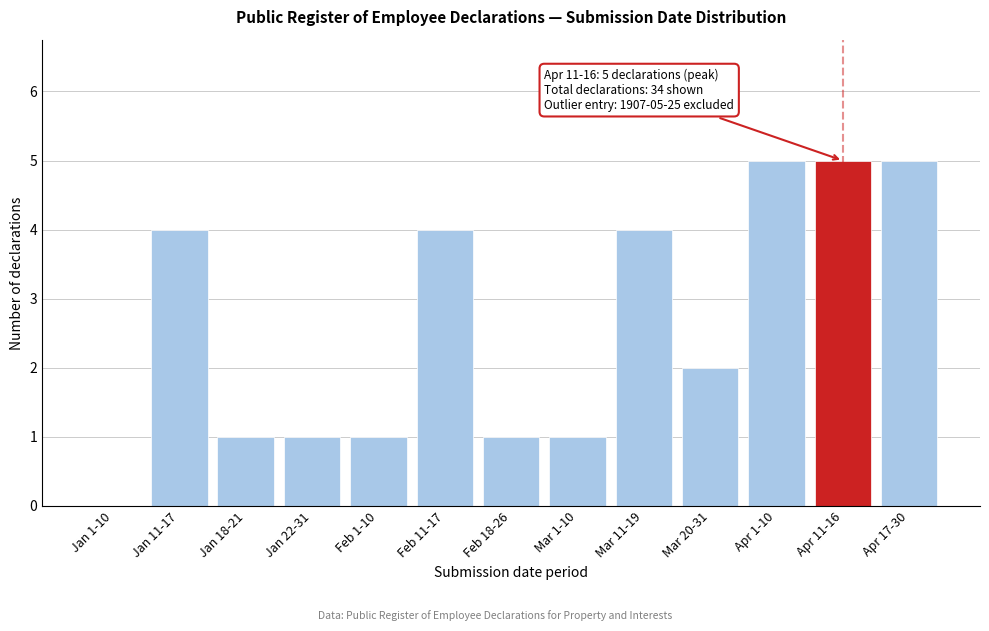

Reading left to right, what are all the values shown in this chart?

Jan 1-10=0	Jan 11-17=4	Jan 18-21=1	Jan 22-31=1	Feb 1-10=1	Feb 11-17=4	Feb 18-26=1	Mar 1-10=1	Mar 11-19=4	Mar 20-31=2	Apr 1-10=5	Apr 11-16=5	Apr 17-30=5